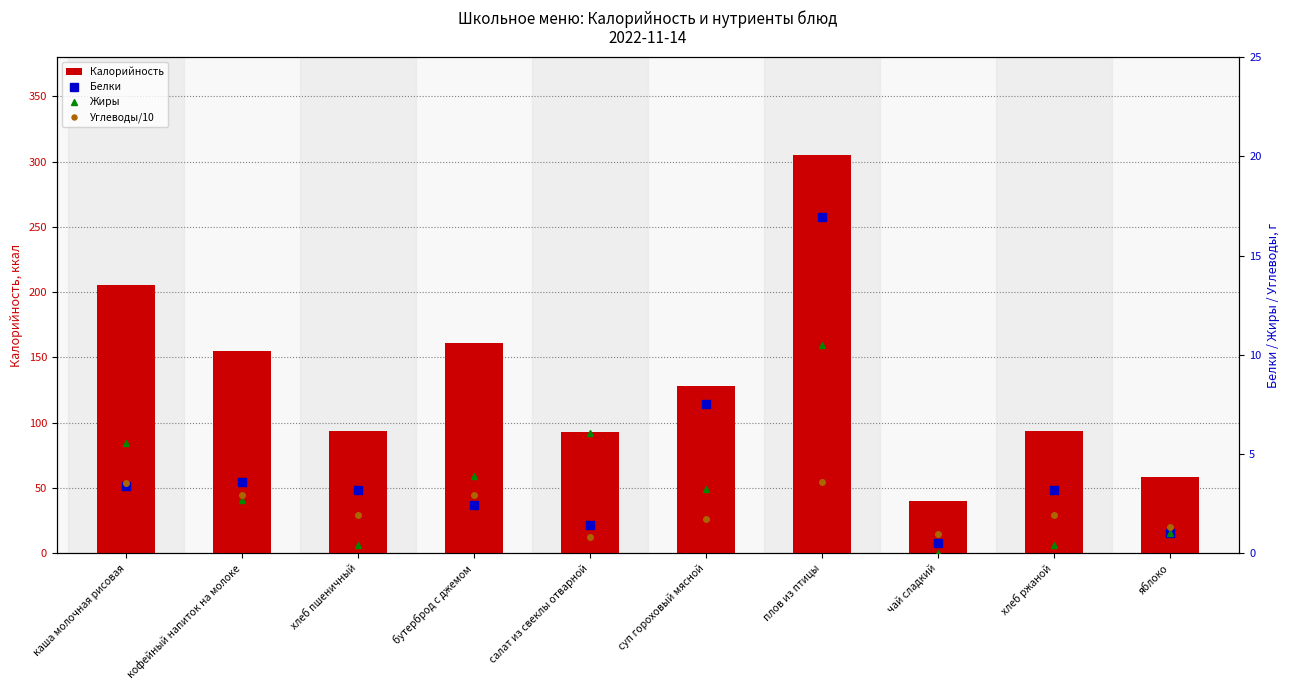

Between суп гороховый мясной and яблоко, which series saw the biggest shift?

Калорийность